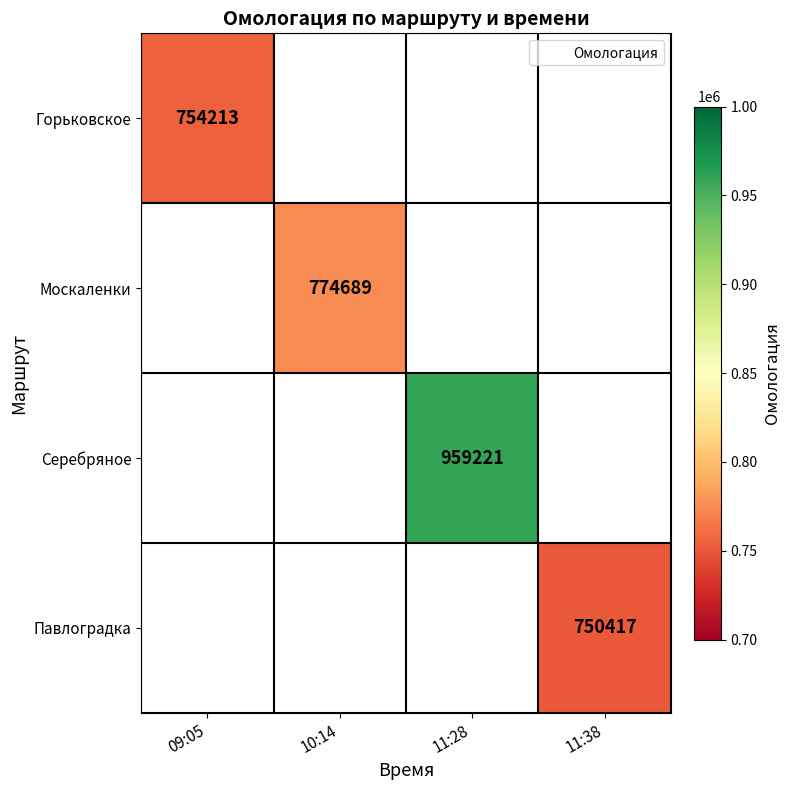

What is the highest value of the Горьковское series?

754213.0